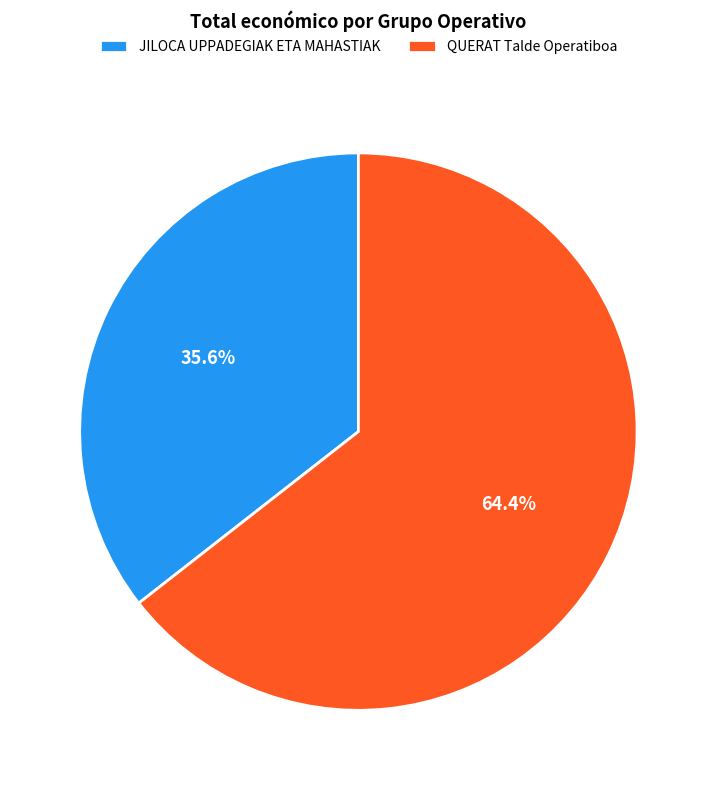

How many segments does this pie chart have?

2